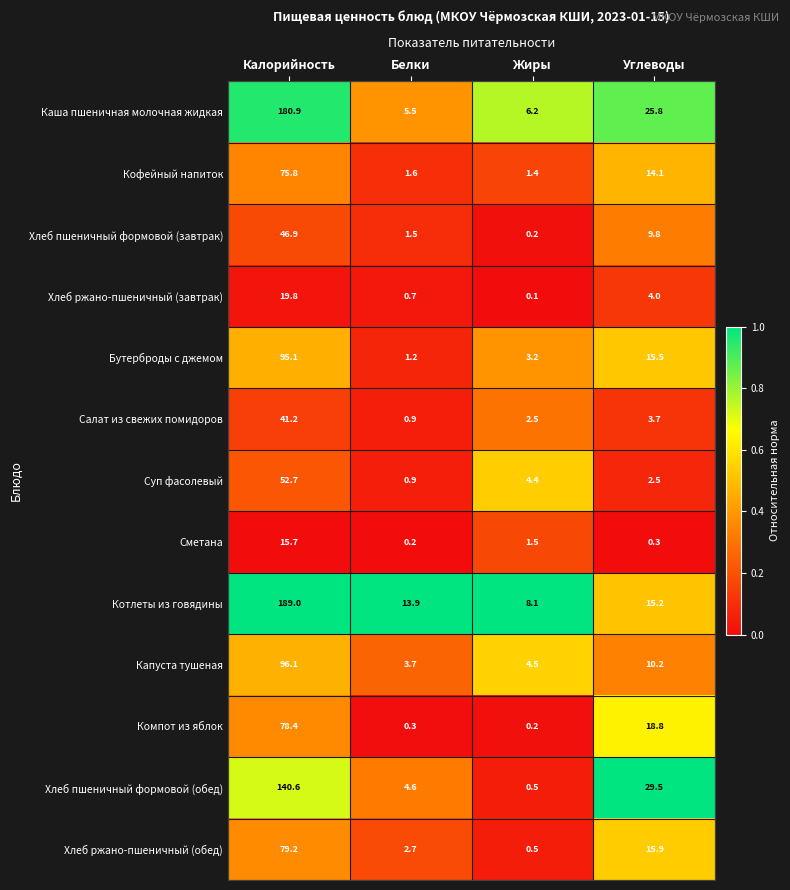

Rank the series by their maximum value, from lowest to highest.

Сметана, Хлеб ржано-пшеничный (завтрак), Салат из свежих помидоров, Хлеб пшеничный формовой (завтрак), Суп фасолевый, Кофейный напиток, Компот из яблок, Хлеб ржано-пшеничный (обед), Бутерброды с джемом, Капуста тушеная, Хлеб пшеничный формовой (обед), Каша пшеничная молочная жидкая, Котлеты из говядины